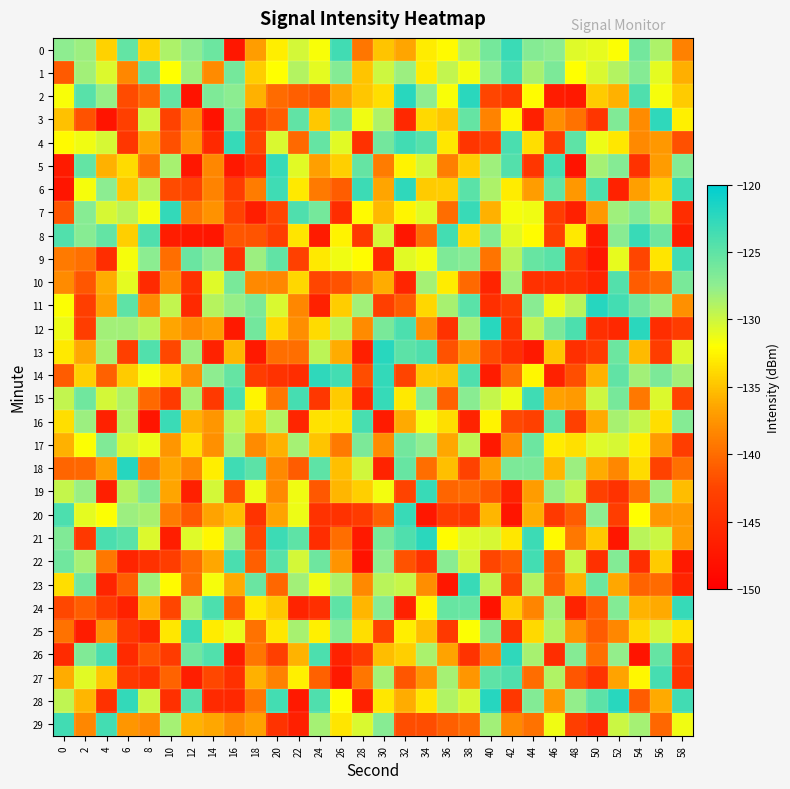

At 44, list the series in order from smallest to largest.

13, 3, 10, 5, 16, 27, 29, 24, 19, 6, 20, 25, 4, 14, 8, 2, 7, 12, 23, 1, 26, 11, 0, 28, 18, 17, 9, 22, 15, 21